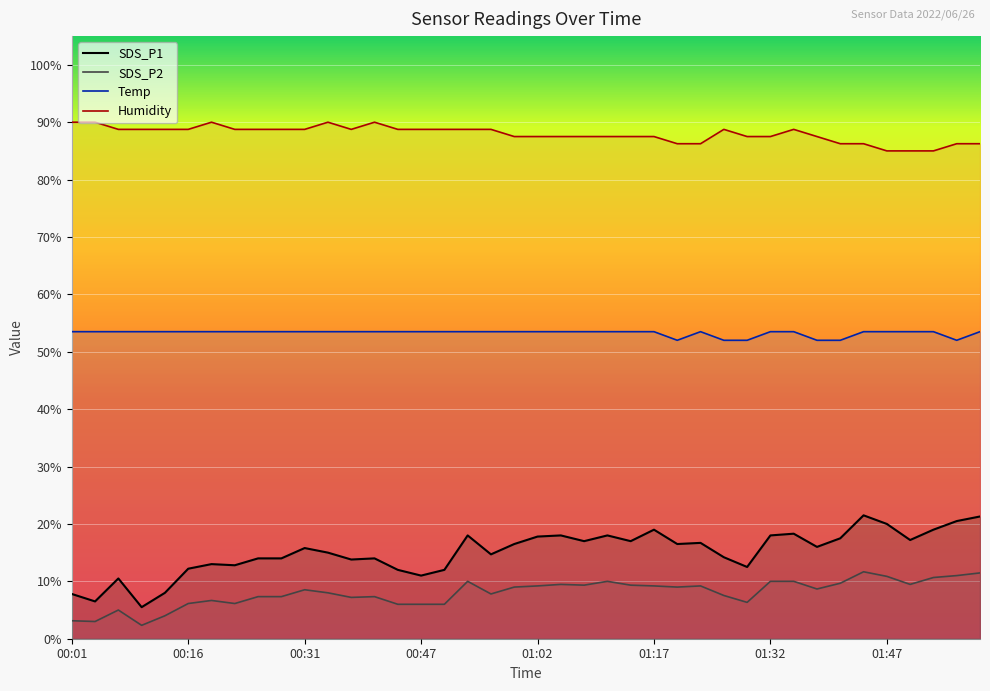

What is the sum of all Temp values?

2131.0